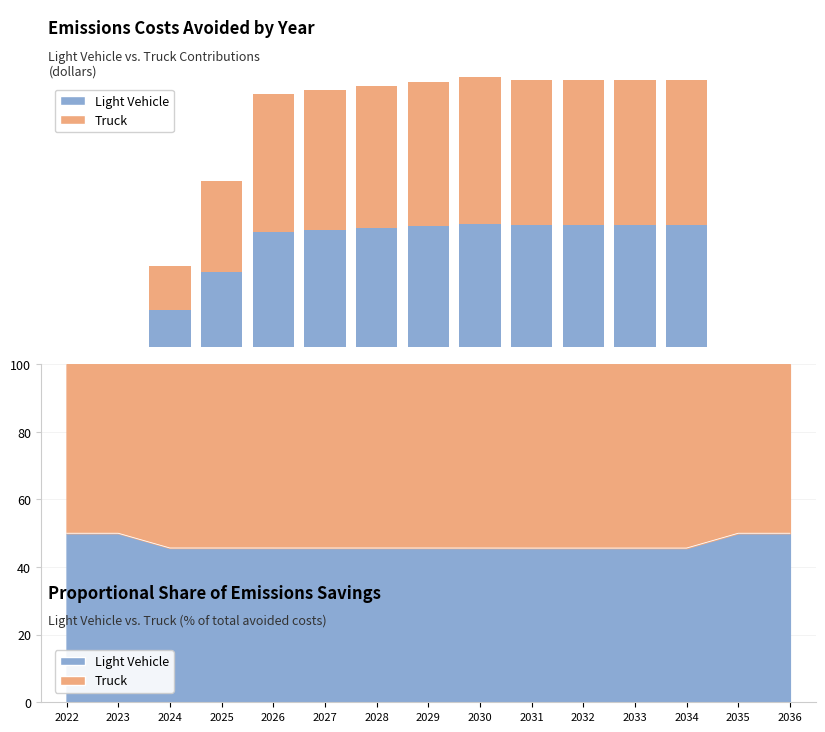

At 2030, list the series in order from largest to smallest.

Truck, Light Vehicle